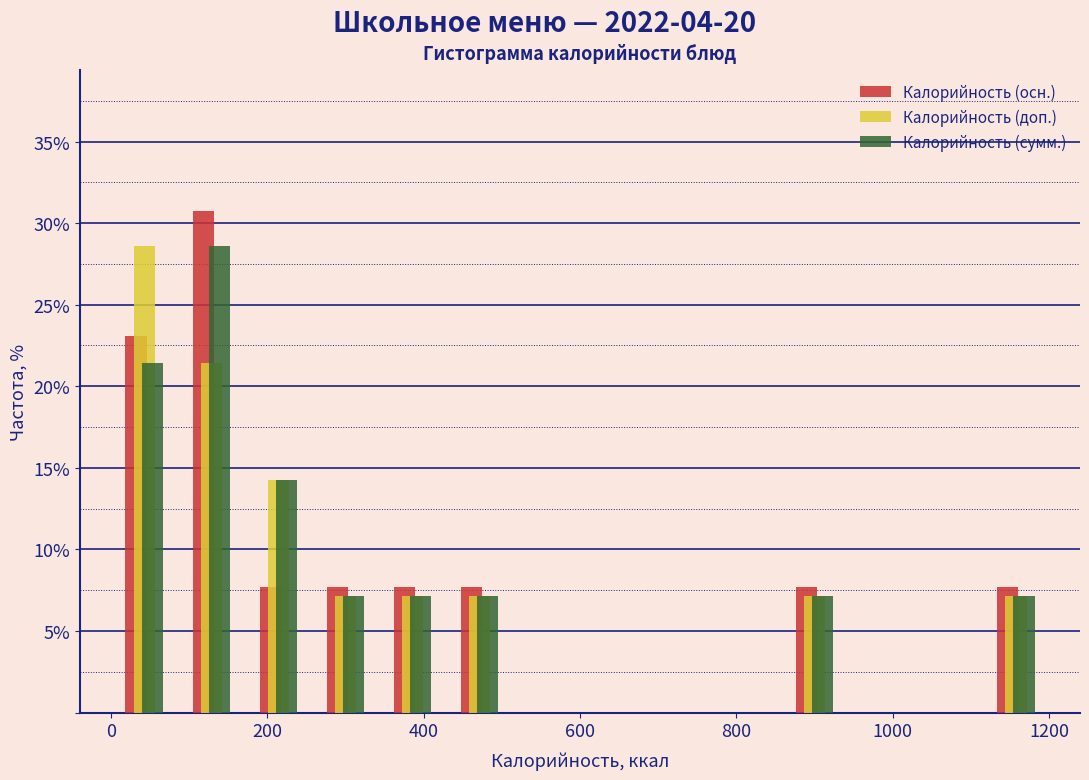

Reading left to right, list every range on the x-axis with the height of the bar of each series over it. Neither the bar edges nor the heights are printed on the chart, so give them approximately, as read against the axes.

0 to 80: Калорийность (осн.)=23.0	Калорийность (доп.)=28.5	Калорийность (сумм.)=21.5
80 to 180: Калорийность (осн.)=31.0	Калорийность (доп.)=21.5	Калорийность (сумм.)=28.5
180 to 260: Калорийность (осн.)=7.5	Калорийность (доп.)=14.5	Калорийность (сумм.)=14.5
260 to 340: Калорийность (осн.)=7.5	Калорийность (доп.)=7.0	Калорийность (сумм.)=7.0
340 to 420: Калорийность (осн.)=7.5	Калорийность (доп.)=7.0	Калорийность (сумм.)=7.0
420 to 520: Калорийность (осн.)=7.5	Калорийность (доп.)=7.0	Калорийность (сумм.)=7.0
520 to 600: Калорийность (осн.)=0	Калорийность (доп.)=0	Калорийность (сумм.)=0
600 to 680: Калорийность (осн.)=0	Калорийность (доп.)=0	Калорийность (сумм.)=0
680 to 780: Калорийность (осн.)=0	Калорийность (доп.)=0	Калорийность (сумм.)=0
780 to 860: Калорийность (осн.)=0	Калорийность (доп.)=0	Калорийность (сумм.)=0
860 to 940: Калорийность (осн.)=7.5	Калорийность (доп.)=7.0	Калорийность (сумм.)=7.0
940 to 1020: Калорийность (осн.)=0	Калорийность (доп.)=0	Калорийность (сумм.)=0
1020 to 1120: Калорийность (осн.)=0	Калорийность (доп.)=0	Калорийность (сумм.)=0
1120 to 1200: Калорийность (осн.)=7.5	Калорийность (доп.)=7.0	Калорийность (сумм.)=7.0